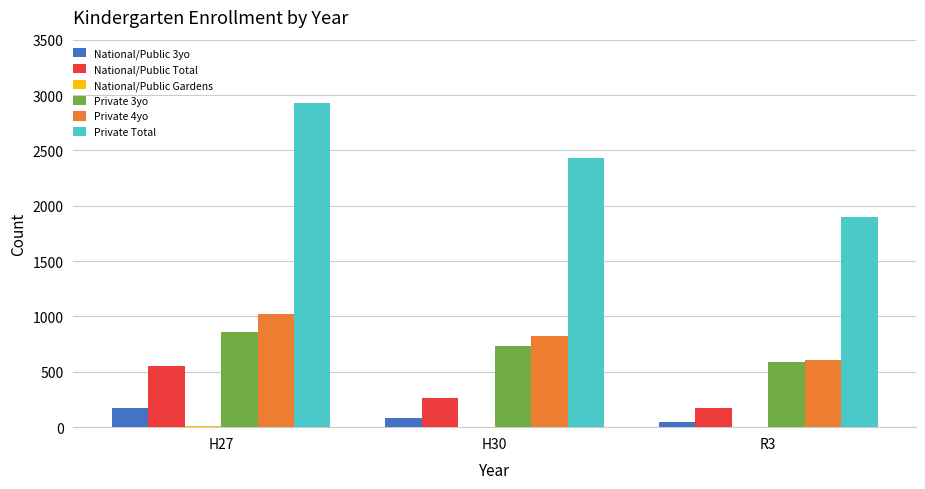

At which category is the sum across all series the highest?

H27